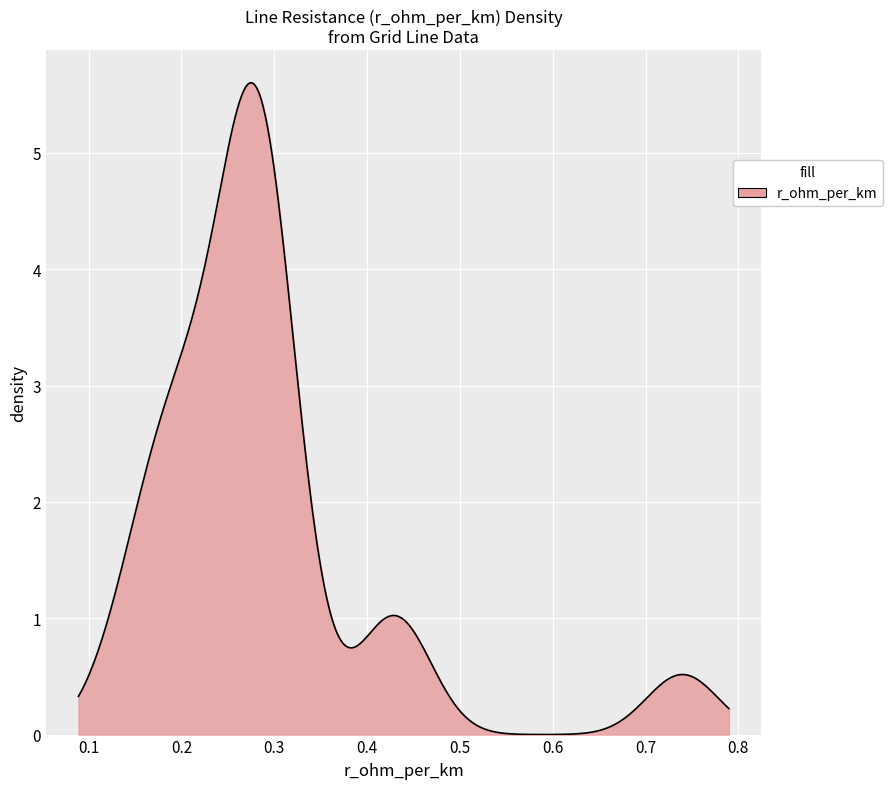

What is the greatest value displayed?

5.6